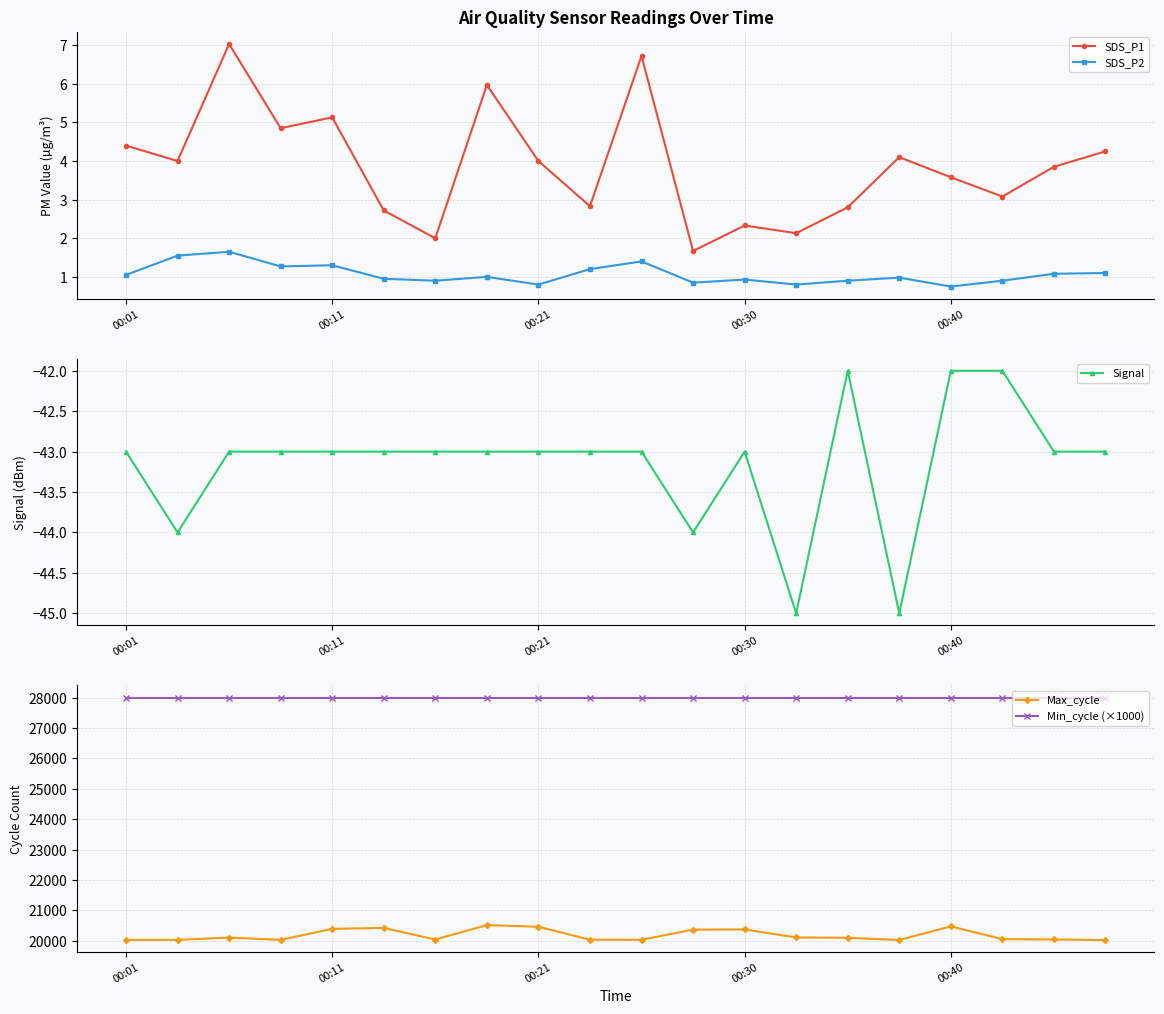

What is the difference between the Max_cycle values at 14 and 13?

12.0